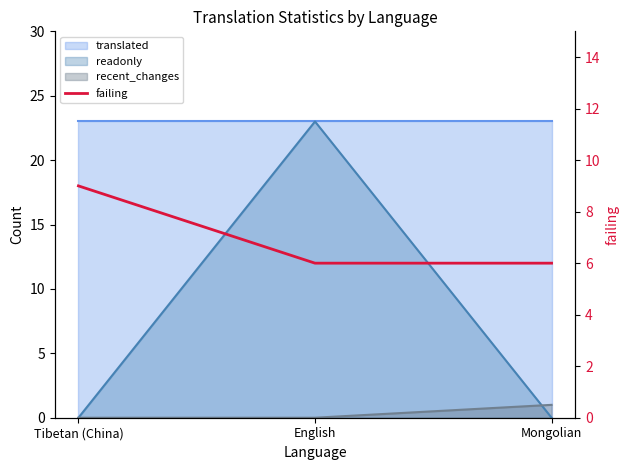

Count the values in the range 6 to 9.

3